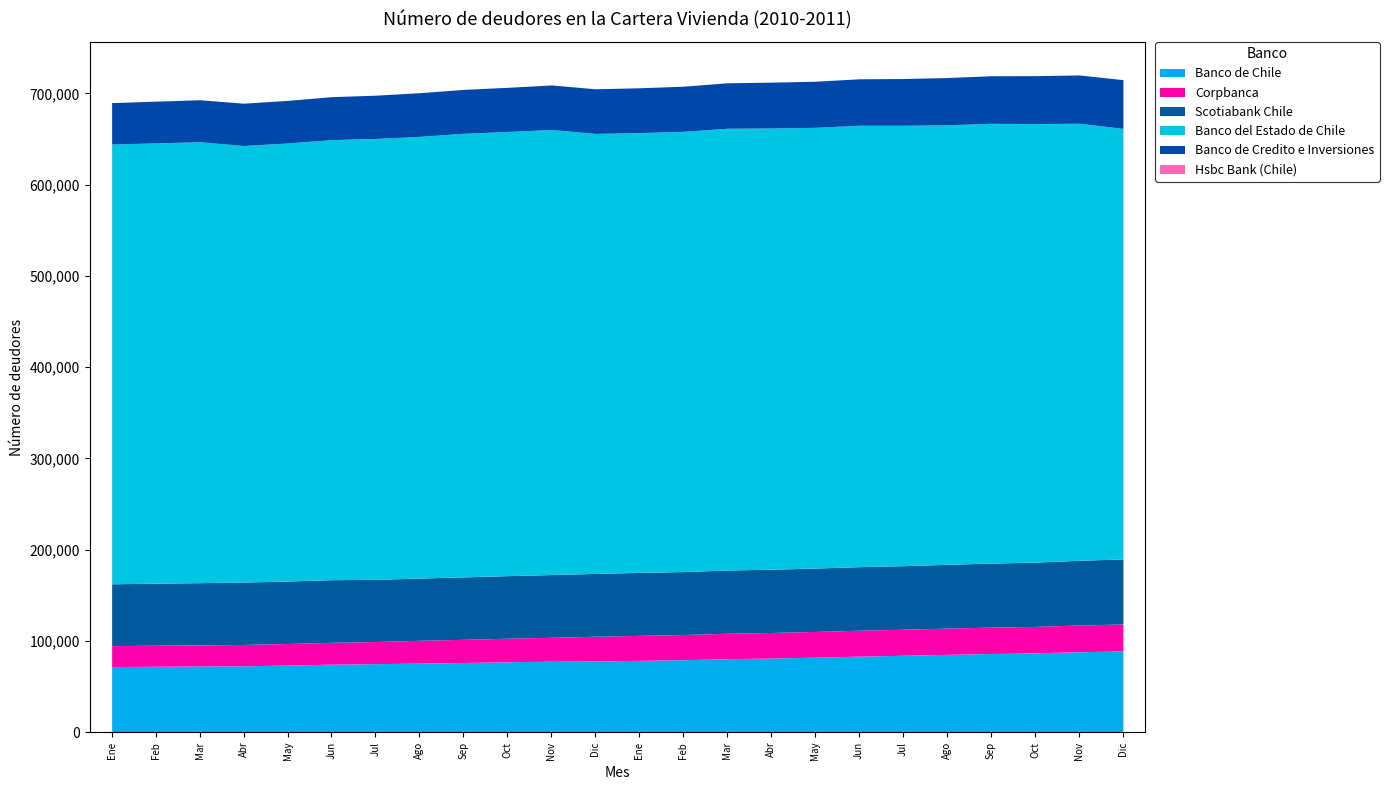

Rank the categories by Corpbanca value from highest to lowest.

Dic, Nov, Oct, Sep, Ago, Jul, Jun, May, Abr, Mar, Feb, Ene, Dic, Nov, Oct, Sep, Ago, Jul, Jun, May, Abr, Mar, Feb, Ene